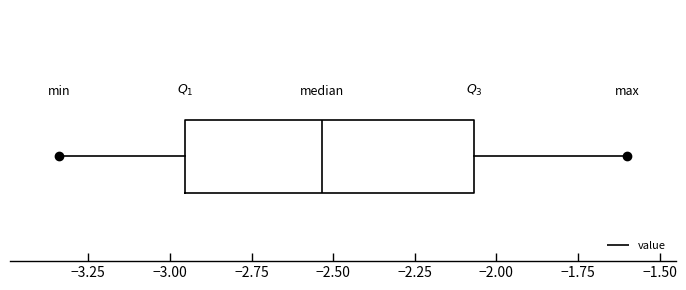

Read this box plot against the x-axis: the position of the median line, the range covered by the box, and the ends of both whiskers. The values are not printed on the chart, so give them approximately, as read against the axis.

median -2.55, box -2.95 to -2.05, whiskers -3.35 to -1.60